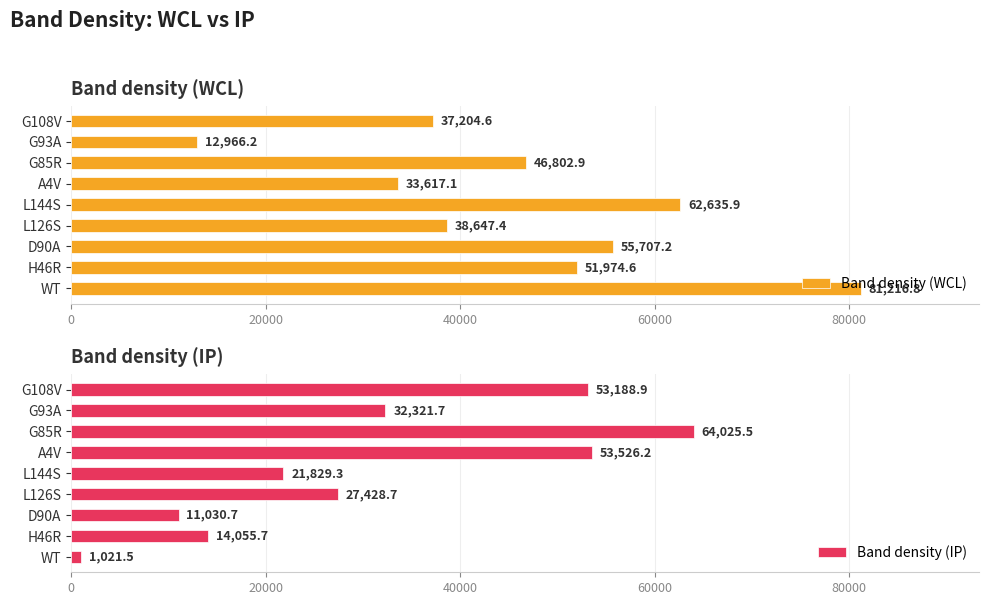

True or false: Band density (WCL) has a value of 33617.1 at A4V.

True